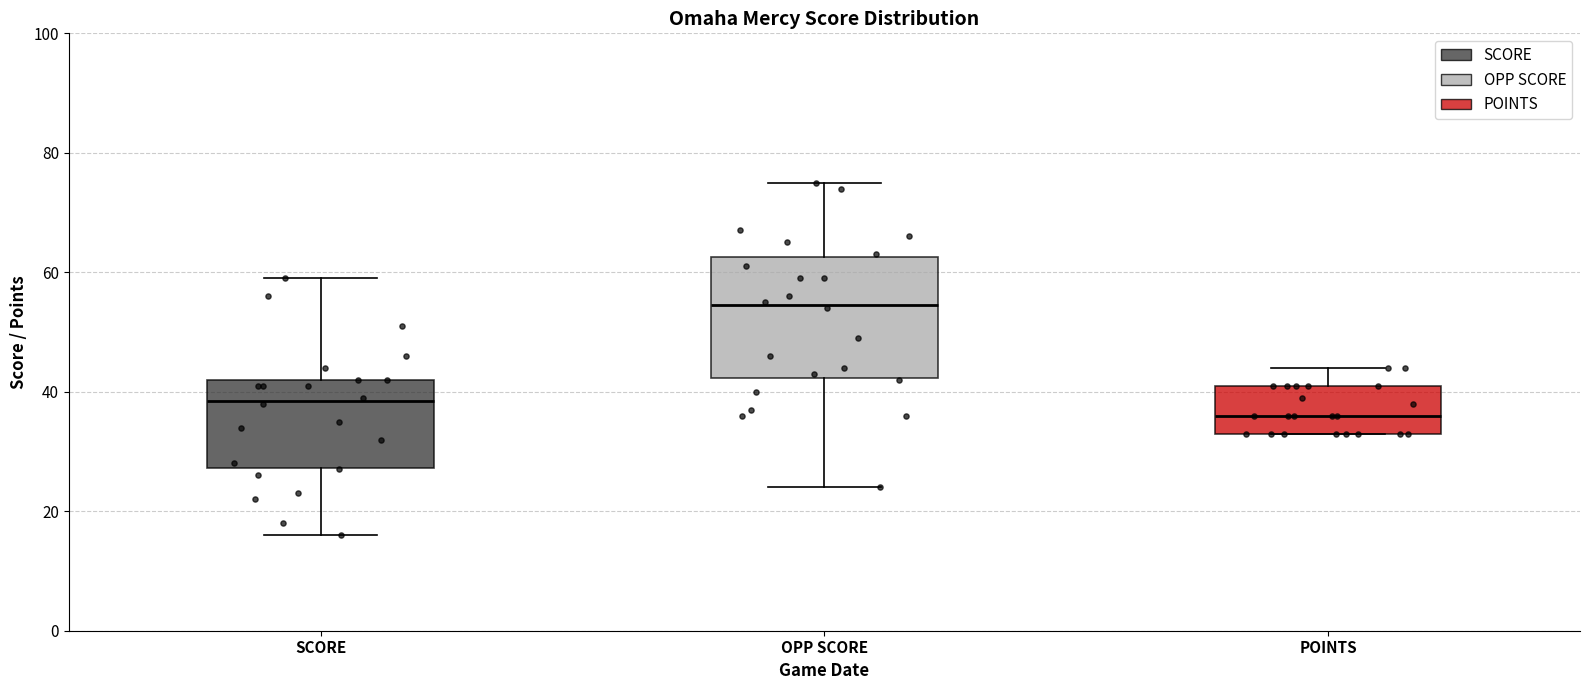

Reading left to right, read every box against the y-axis: the position of its median line, the range the box covers, and the ends of its whiskers. The values are not printed on the chart, so give them approximately, as read against the axis.

SCORE: median 38, box 28 to 42, whiskers 16 to 60
OPP SCORE: median 54, box 42 to 62, whiskers 24 to 76
POINTS: median 36, box 34 to 42, whiskers 34 to 44